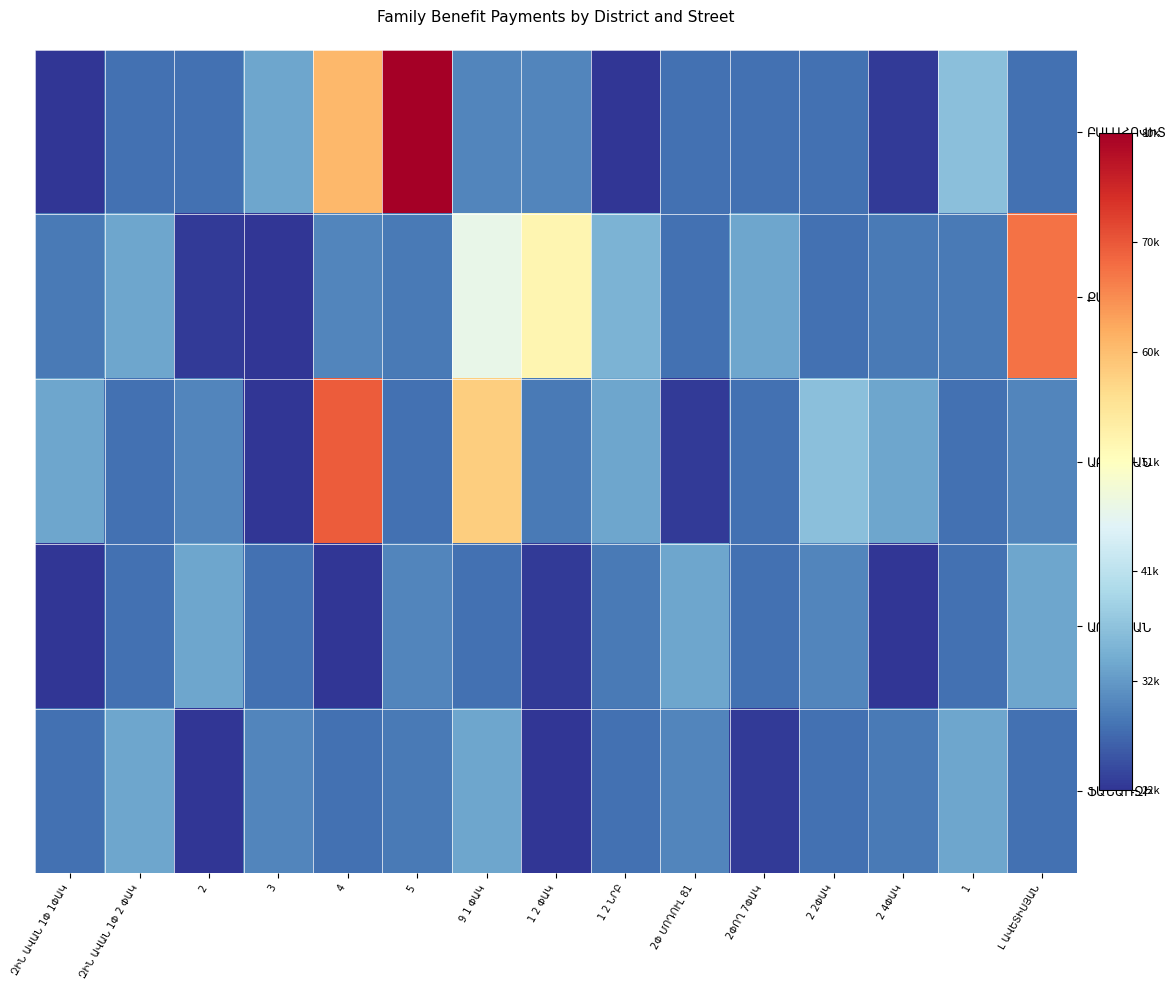

True or false: ՔԱՂԱՔ has a value of 36822 at 2 2ՓԱԿ.

False